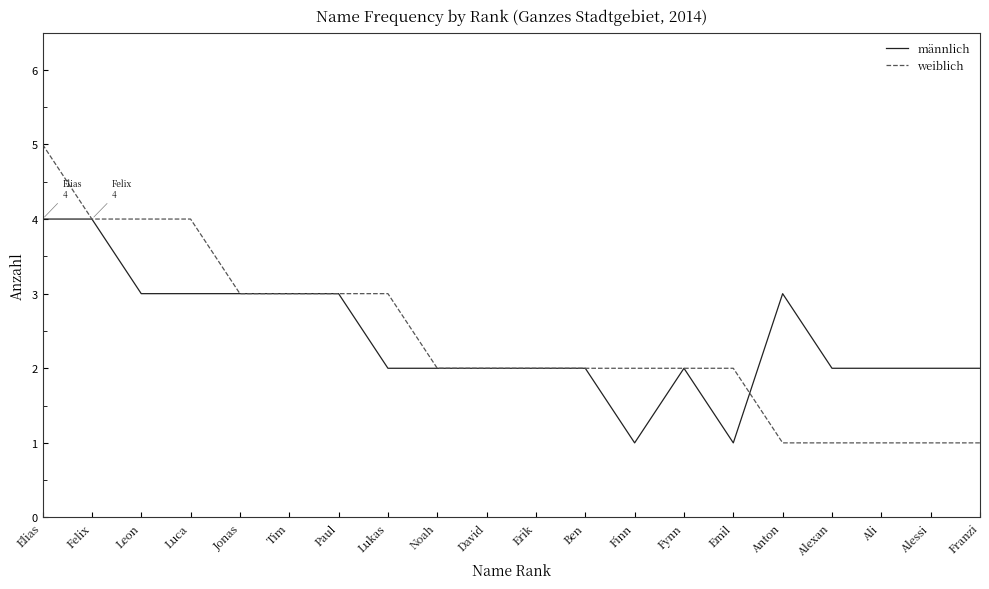

How many lines are shown in the chart?

2